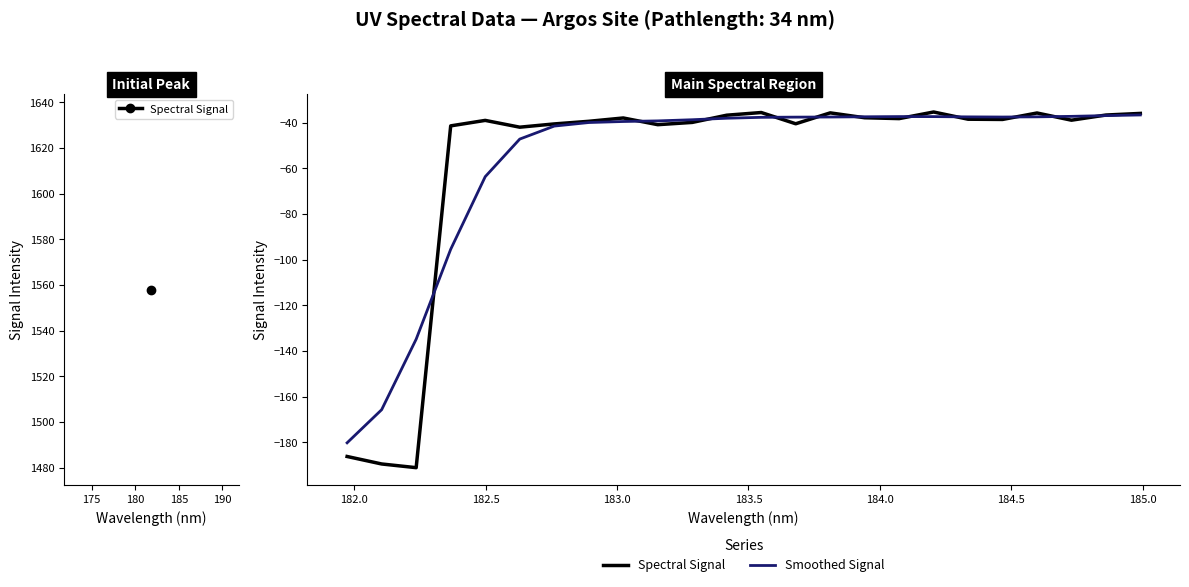

What is the maximum value shown in the chart?

-35.3